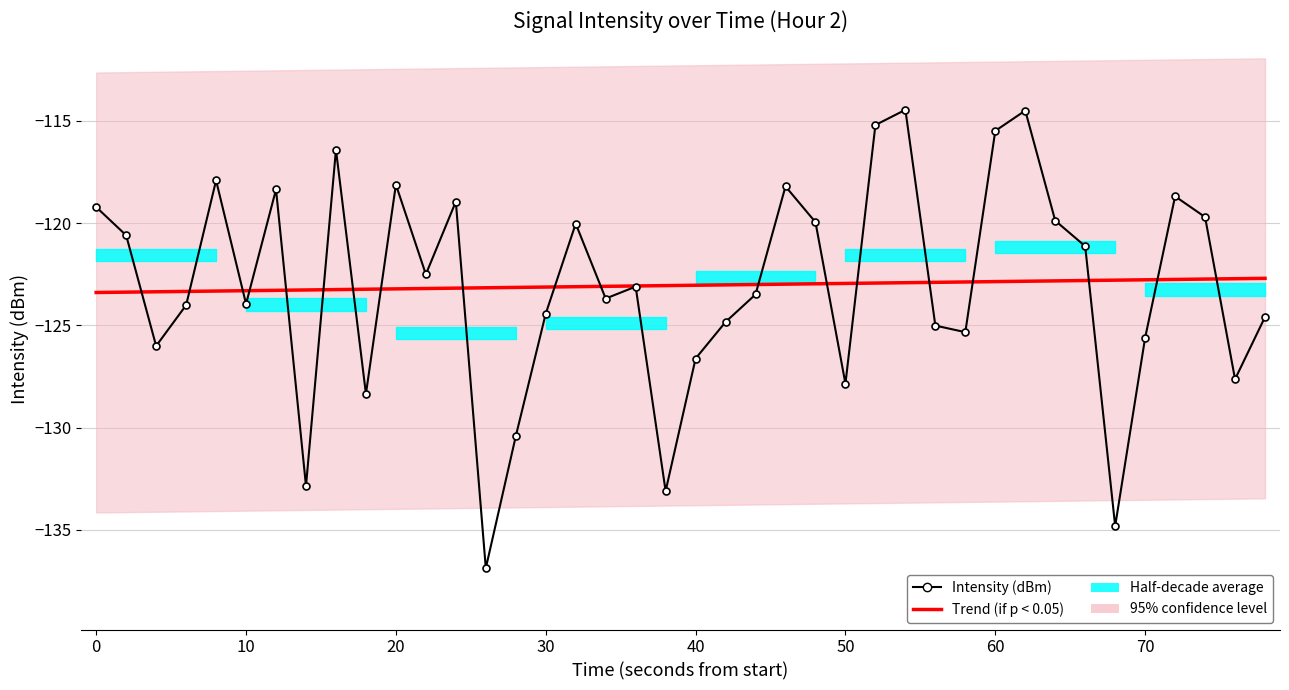

Reading left to right, transcribe all the data shown in this chart.

Trend (if p < 0.05): -123.4	-123.4	-123.4	-123.3	-123.3	-123.3	-123.3	-123.3	-123.3	-123.2	-123.2	-123.2	-123.2	-123.2	-123.1	-123.1	-123.1	-123.1	-123.1	-123.1	-123.0	-123.0	-123.0	-123.0	-123.0	-122.9	-122.9	-122.9	-122.9	-122.9	-122.9	-122.8	-122.8	-122.8	-122.8	-122.8	-122.8	-122.7	-122.7	-122.7
Intensity (dBm): -119.2	-120.6	-126.0	-124.0	-117.9	-124.0	-118.4	-132.9	-116.4	-128.4	-118.1	-122.5	-118.9	-136.9	-130.4	-124.4	-120.0	-123.7	-123.1	-133.1	-126.6	-124.8	-123.5	-118.2	-120.0	-127.8	-115.2	-114.5	-125.0	-125.3	-115.5	-114.5	-119.9	-121.1	-134.8	-125.6	-118.7	-119.7	-127.6	-124.6